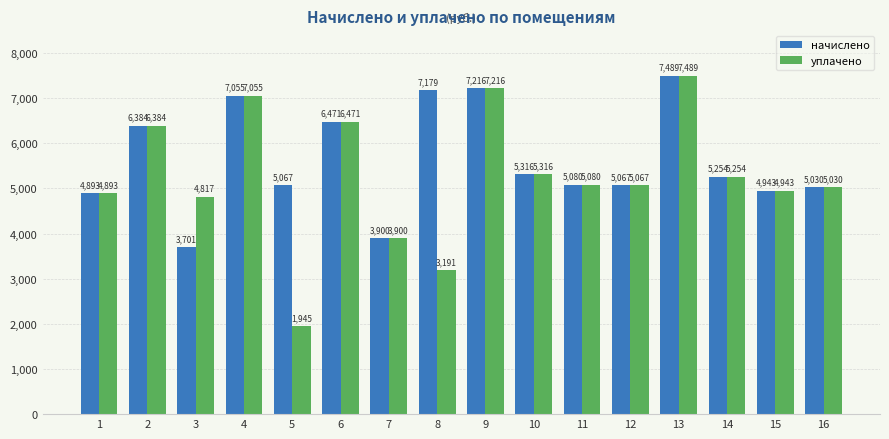

Rank the series by their average value, from highest to lowest.

начислено, уплачено